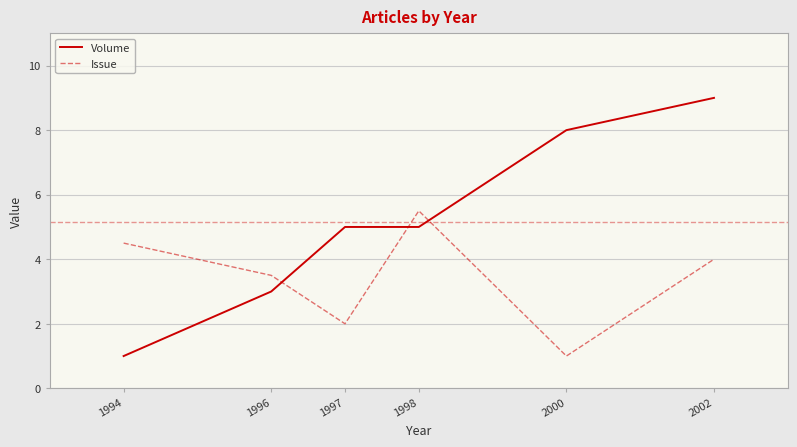

What is the highest value of the Issue series?

5.5